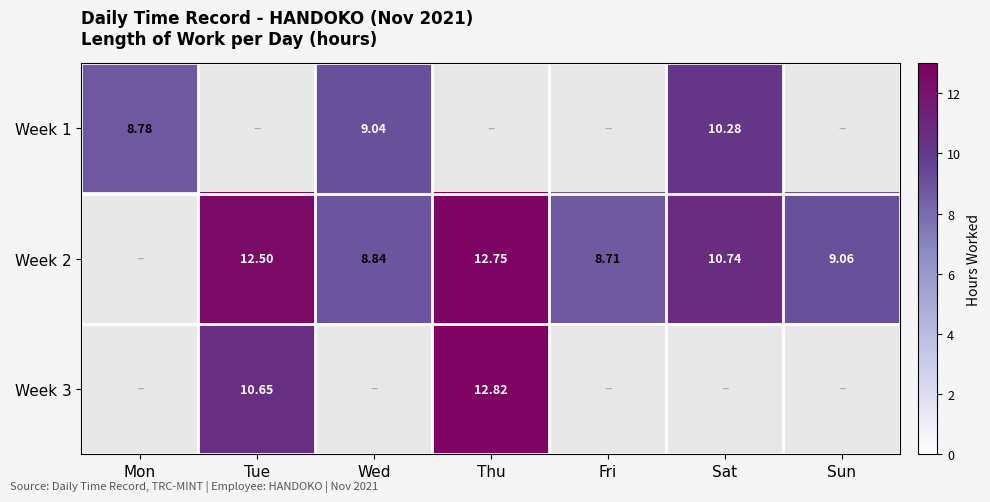

Which has a higher value, Wed or Thu?

Wed